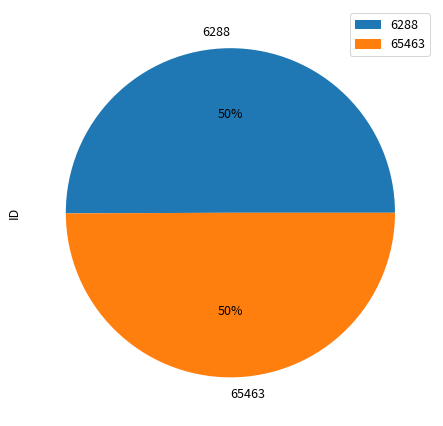

To the nearest percent, what portion does 6288 represent?

50%